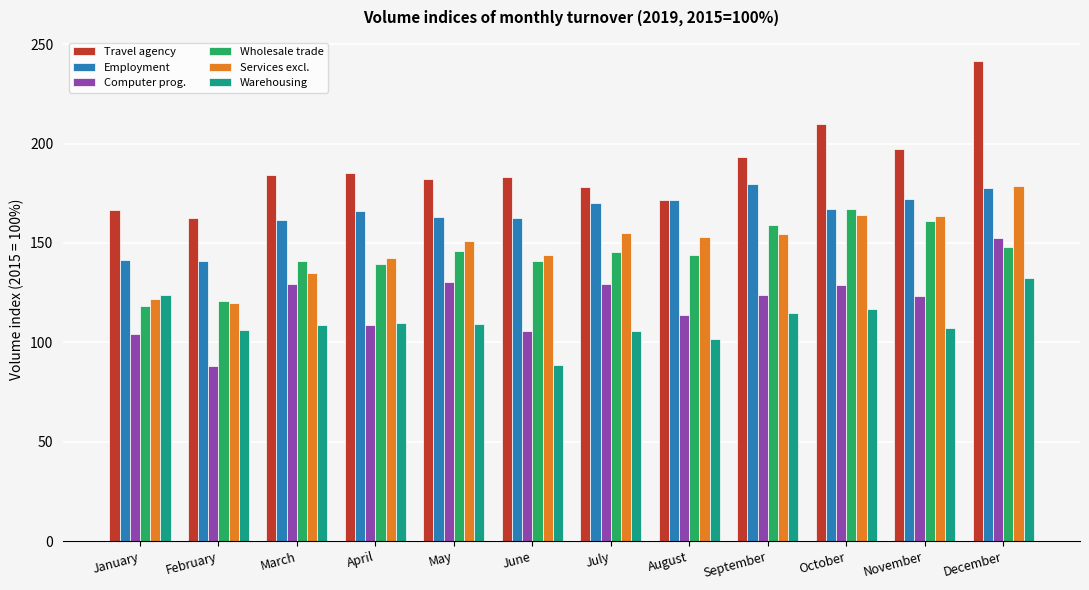

Which series changed the most between March and April?

Computer prog.